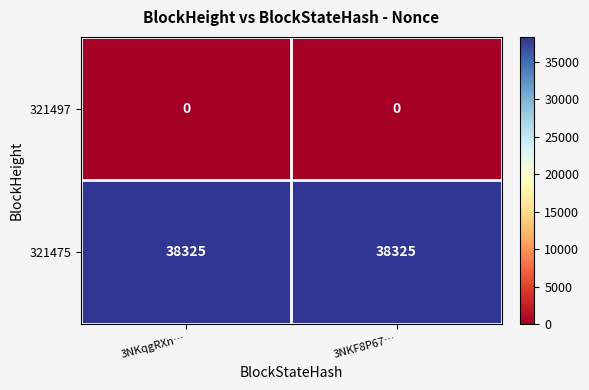

Which series has the largest total across all categories?

321475